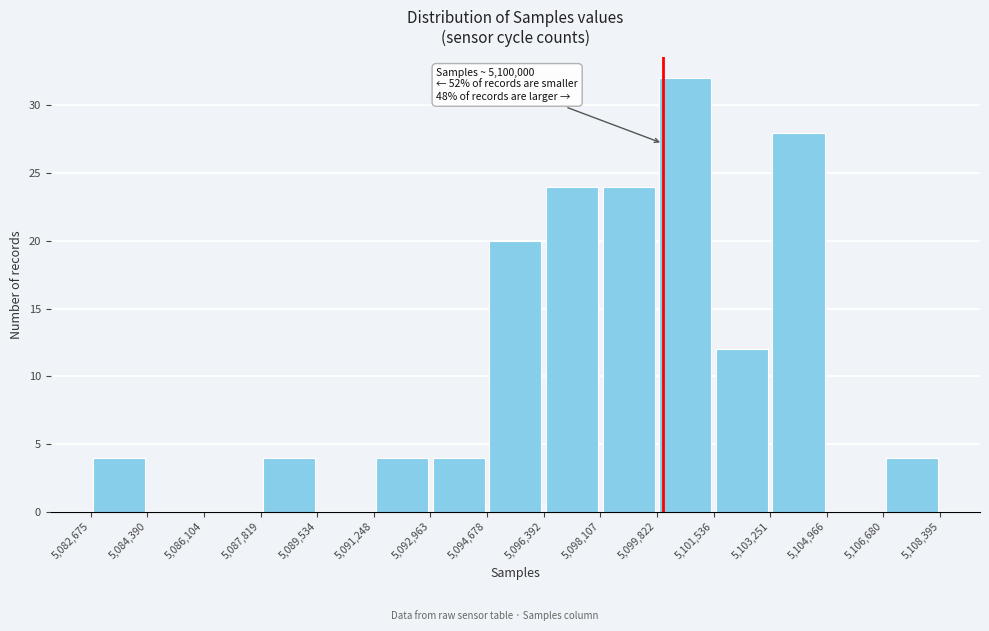

Over which range of the x-axis is the bar tallest?

5,099,822 to 5,101,536